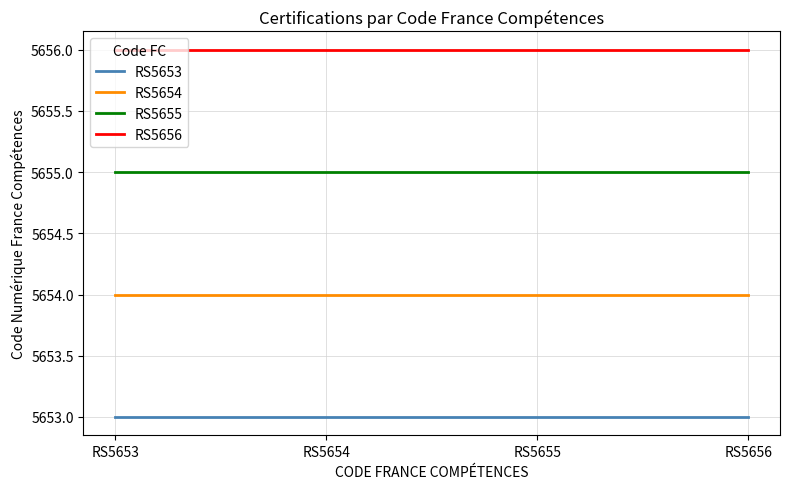

What is the sum of the RS5654 values at RS5655 and RS5654?

11308